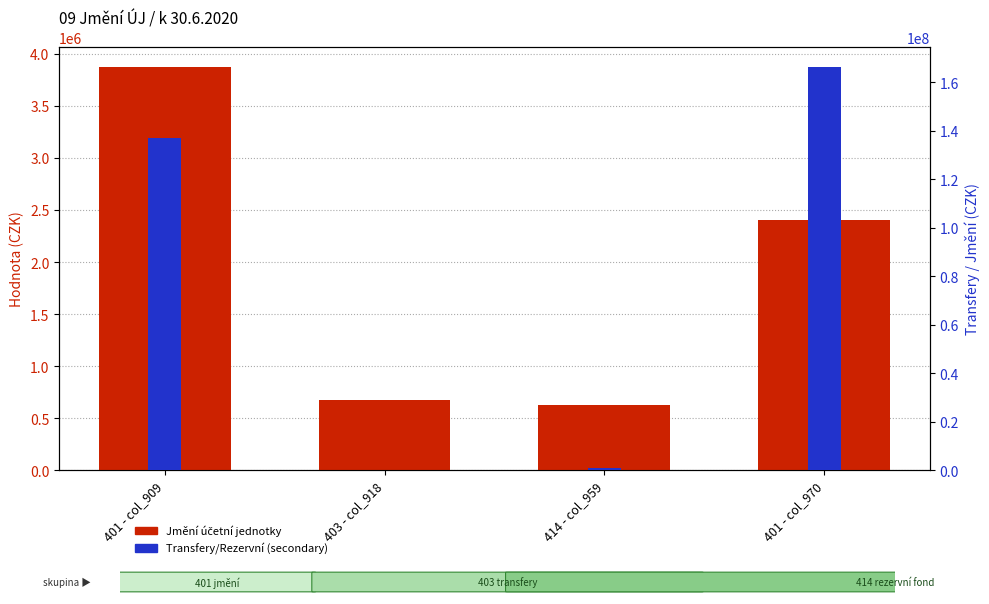

Reading left to right, list all the values displayed in this chart.

Jmění účetní jednotky: 3872917.7	676141.2	623482.7	2400885.8
Transfery/Rezervní (secondary): 137059705.9	243782.0	930003.0	166288596.5